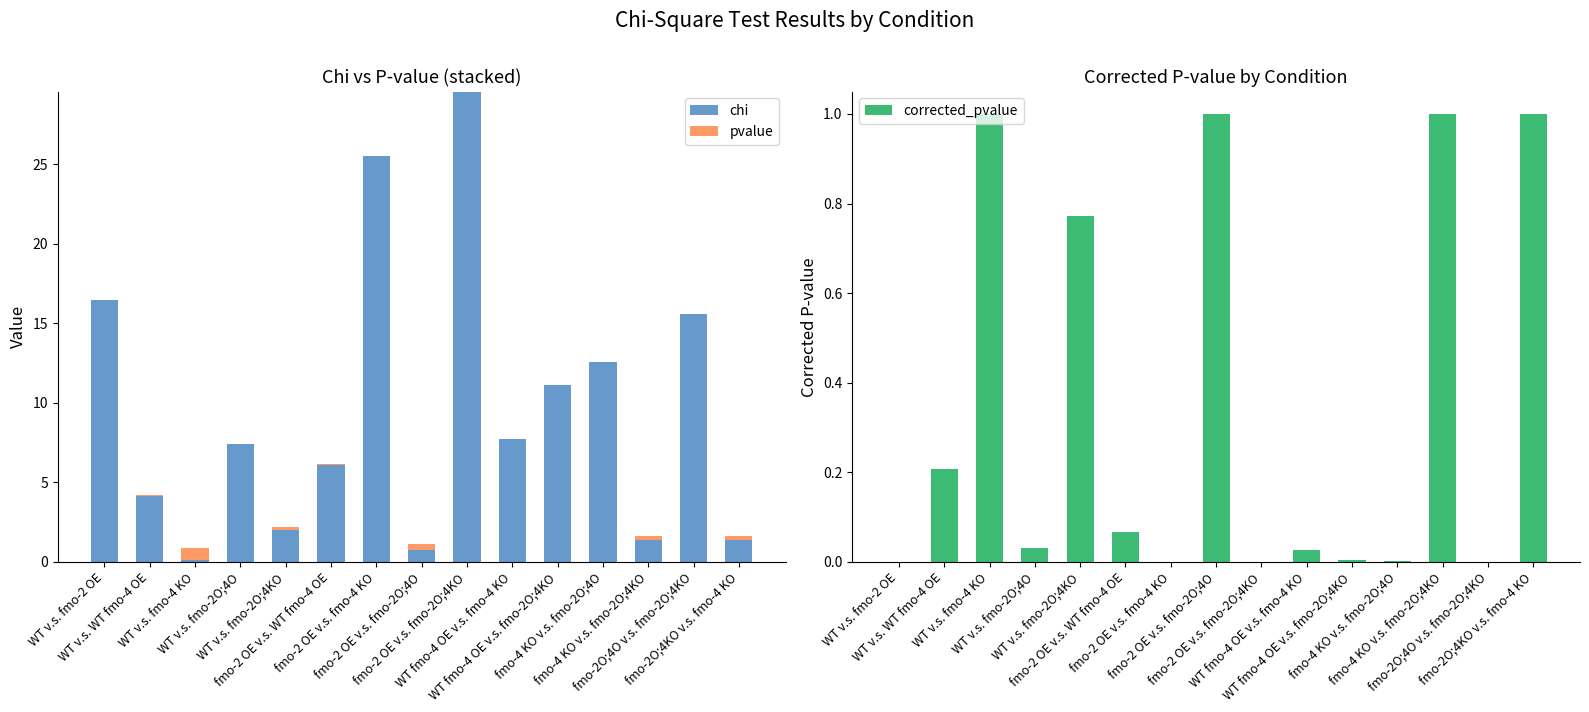

What is the sum of all chi values?

141.9